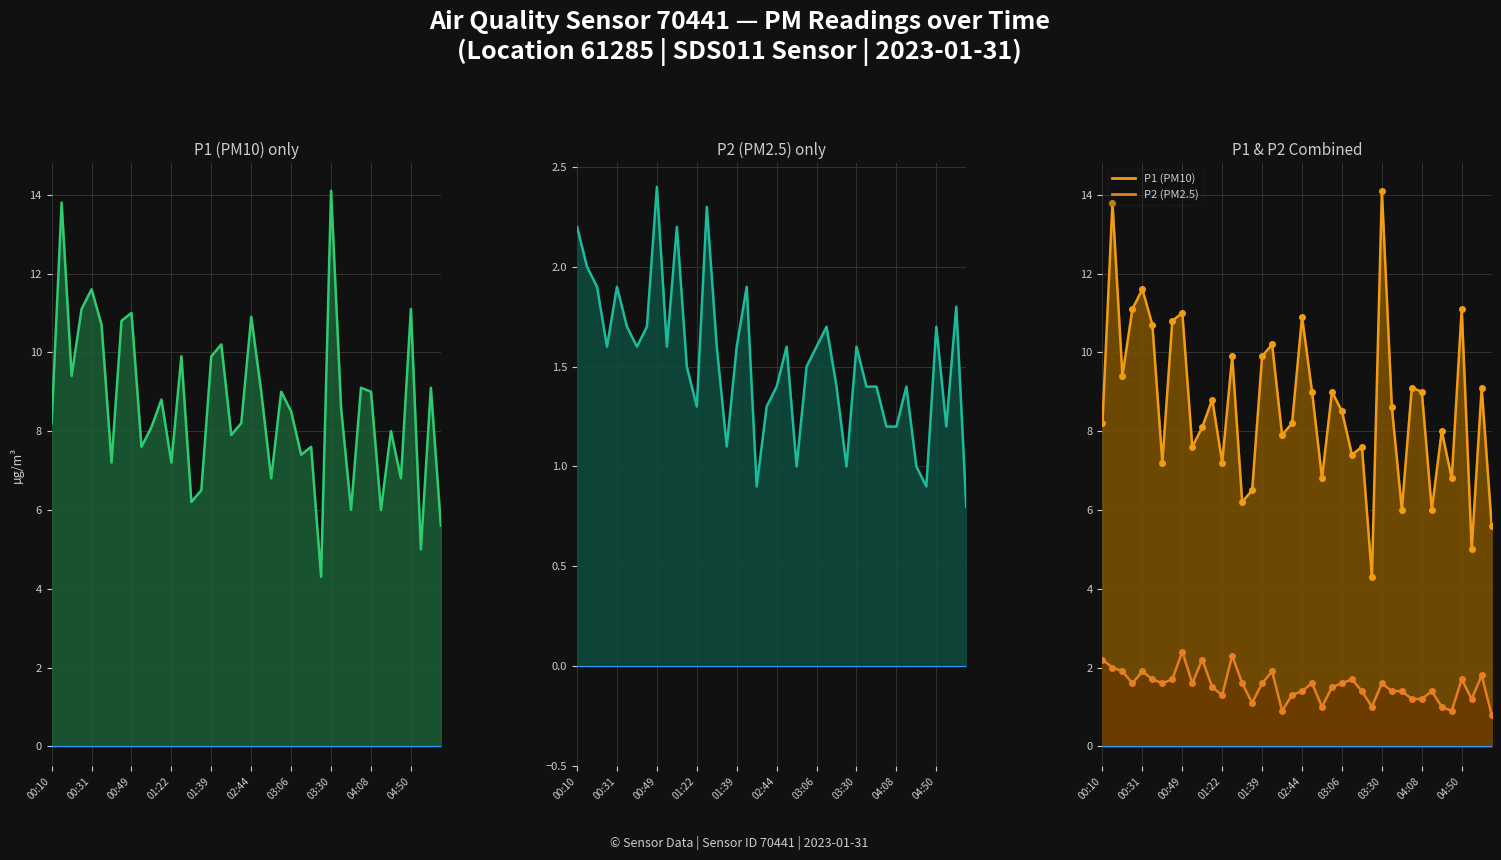

The value of P2 (PM2.5) line at 34 is 1.0. True or false?

True